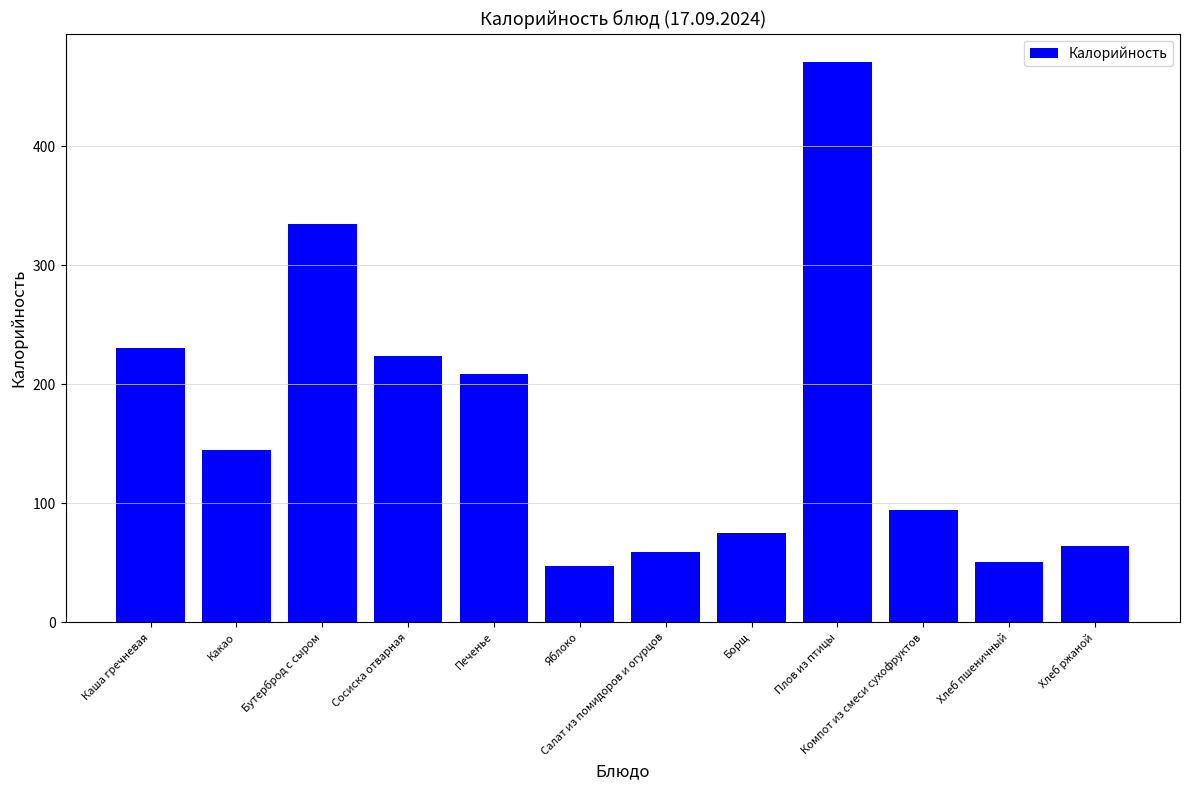

Approximately how many times larger is the value at Печенье compared to Яблоко?

4.4